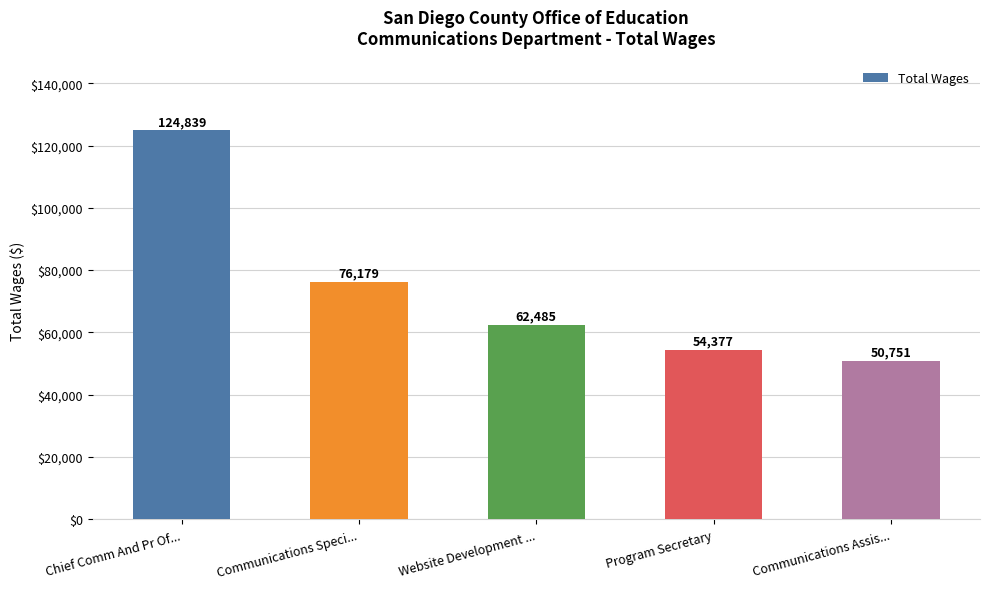

What is the change in value from Communications Speci... to Communications Assis...?

-25428